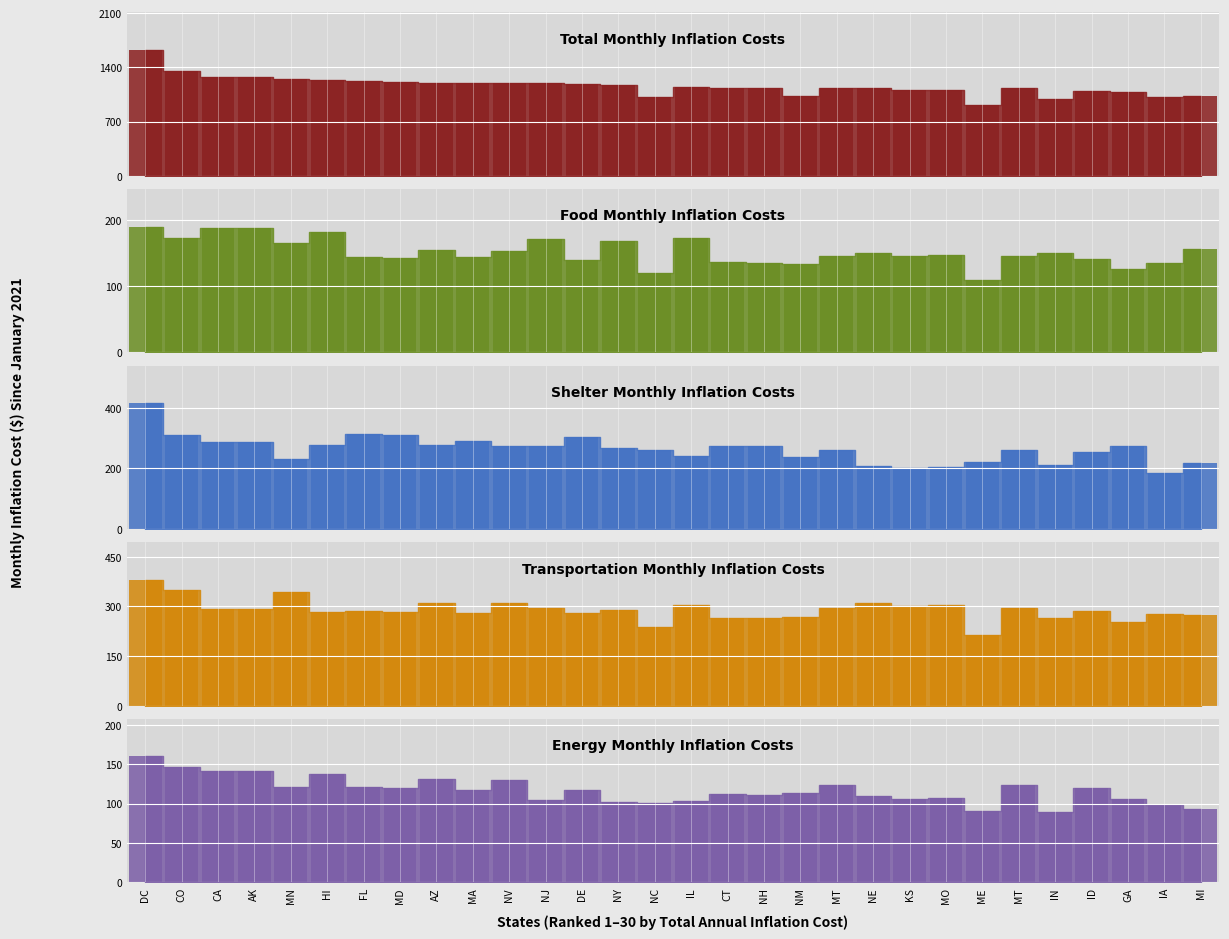

Reading right to left, transcribe all the data shown in this chart.

Total Monthly Inflation Costs: MI=1031.8	IA=1017.4	GA=1077.9	ID=1097.5	IN=997.8	MT=1135.4	ME=916.2	MO=1113.3	KS=1102.5	NE=1138.2	MT=1135.4	NM=1035.0	NH=1130.9	CT=1136.1	IL=1143.8	NC=1020.0	NY=1170.9	DE=1190.6	NJ=1191.9	NV=1195.3	MA=1196.2	AZ=1198.2	MD=1212.6	FL=1227.8	HI=1233.8	MN=1255.2	AK=1270.5	CA=1276.0	CO=1348.0	DC=1623.6
Food Monthly Inflation Costs: MI=156.0	IA=134.7	GA=126.5	ID=141.5	IN=150.9	MT=146.4	ME=110.3	MO=147.4	KS=146.0	NE=150.7	MT=146.4	NM=133.4	NH=136.1	CT=136.8	IL=173.0	NC=119.7	NY=169.3	DE=139.7	NJ=172.4	NV=154.1	MA=144.0	AZ=154.5	MD=142.3	FL=144.1	HI=182.6	MN=166.2	AK=188.0	CA=188.8	CO=173.8	DC=190.6
Shelter Monthly Inflation Costs: MI=217.0	IA=186.3	GA=275.6	ID=253.0	IN=209.9	MT=261.7	ME=221.7	MO=203.9	KS=201.9	NE=208.5	MT=261.7	NM=238.6	NH=273.7	CT=274.9	IL=240.6	NC=260.8	NY=268.9	DE=304.5	NJ=273.7	NV=275.5	MA=289.5	AZ=276.2	MD=310.1	FL=314.0	HI=278.5	MN=229.9	AK=286.8	CA=288.1	CO=310.7	DC=415.2
Transportation Monthly Inflation Costs: MI=274.7	IA=277.8	GA=252.4	ID=285.5	IN=265.6	MT=295.4	ME=214.3	MO=304.0	KS=301.1	NE=310.8	MT=295.4	NM=269.3	NH=264.6	CT=265.8	IL=304.5	NC=238.8	NY=289.1	DE=278.8	NJ=294.3	NV=311.0	MA=279.8	AZ=311.8	MD=283.9	FL=287.5	HI=283.6	MN=342.8	AK=292.1	CA=293.3	CO=350.7	DC=380.1
Energy Monthly Inflation Costs: MI=93.0	IA=97.8	GA=106.1	ID=119.7	IN=89.9	MT=123.9	ME=90.0	MO=107.1	KS=106.0	NE=109.5	MT=123.9	NM=112.9	NH=111.1	CT=111.7	IL=103.1	NC=100.4	NY=102.4	DE=117.2	NJ=104.2	NV=130.4	MA=117.6	AZ=130.7	MD=119.4	FL=120.9	HI=137.1	MN=120.7	AK=141.2	CA=141.8	CO=147.1	DC=159.9